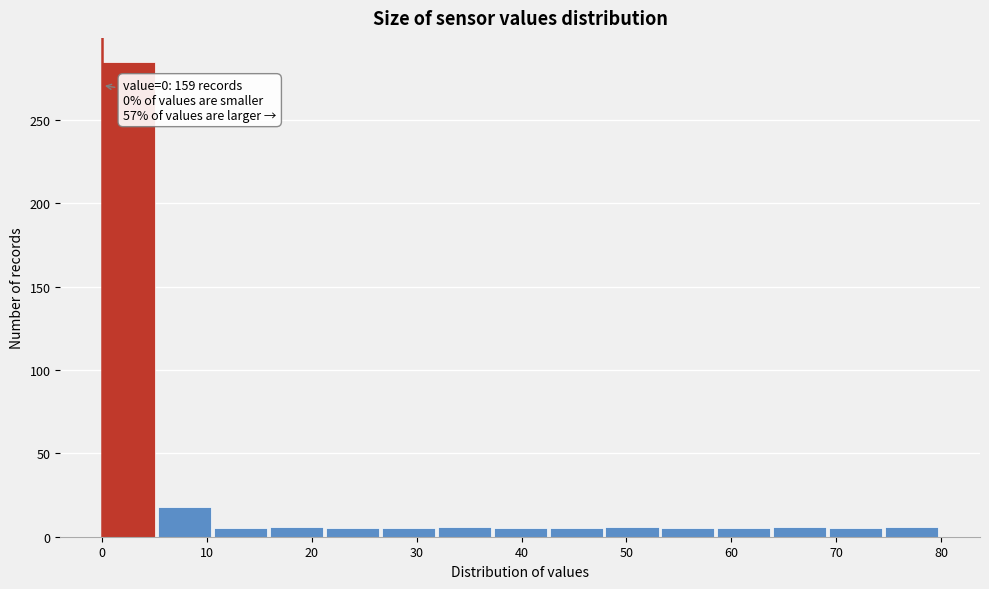

Which range on the x-axis has the tallest bar?

0 to 5